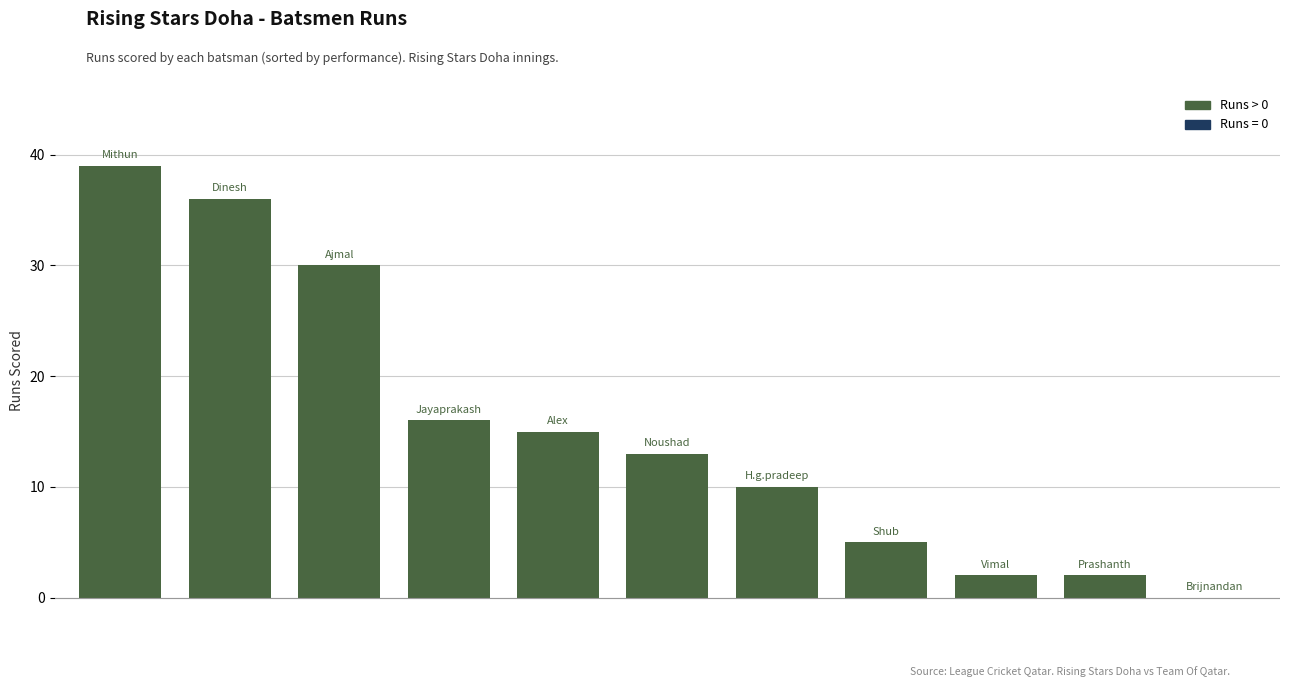

What is the maximum value shown in the chart?

39